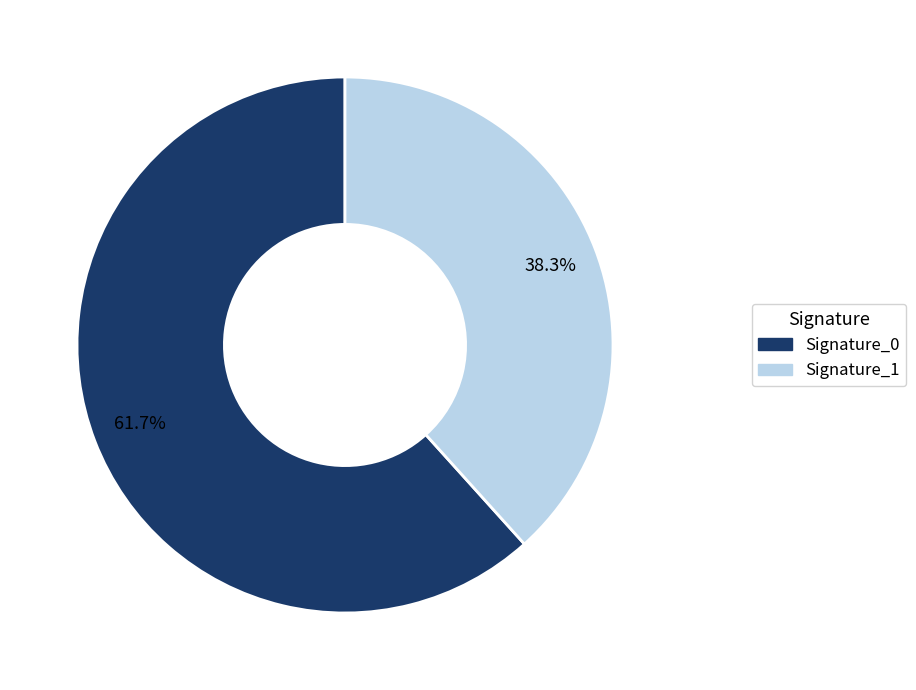

Is there a majority slice in this chart?

Yes